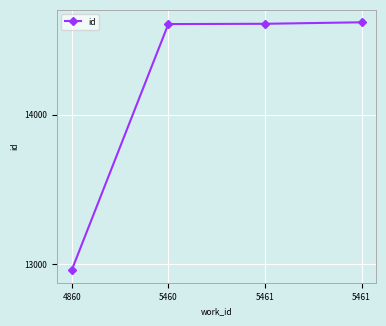

Is this an area chart (filled region under the line)?

No